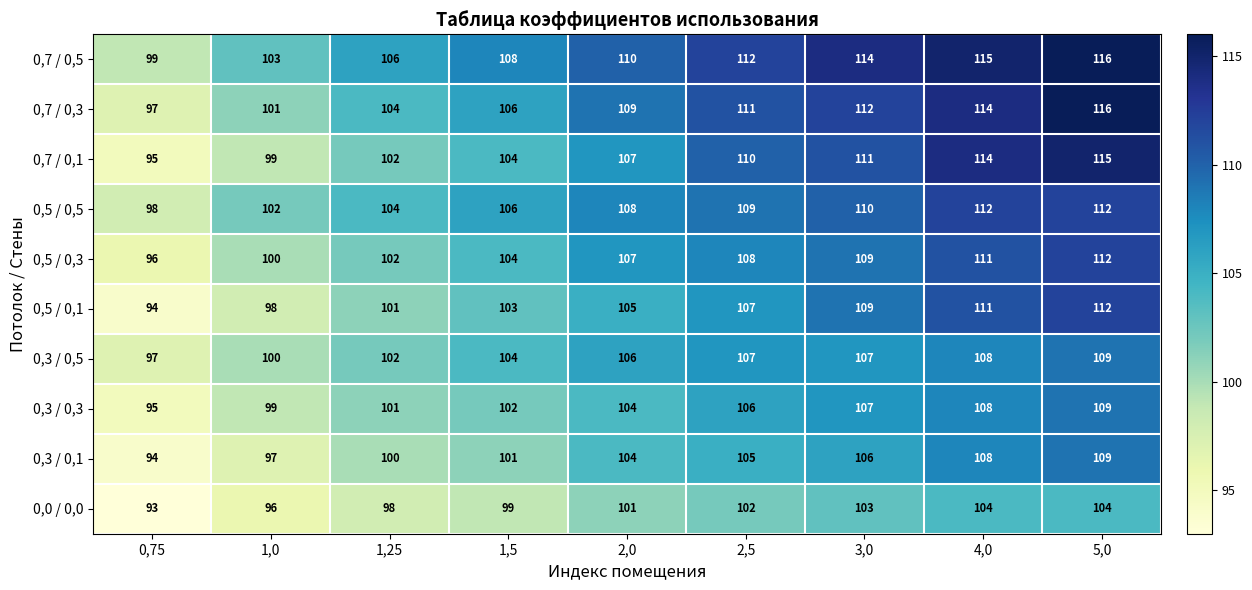

Where is 0,7 / 0,5 nearest to the value 107?

1,25